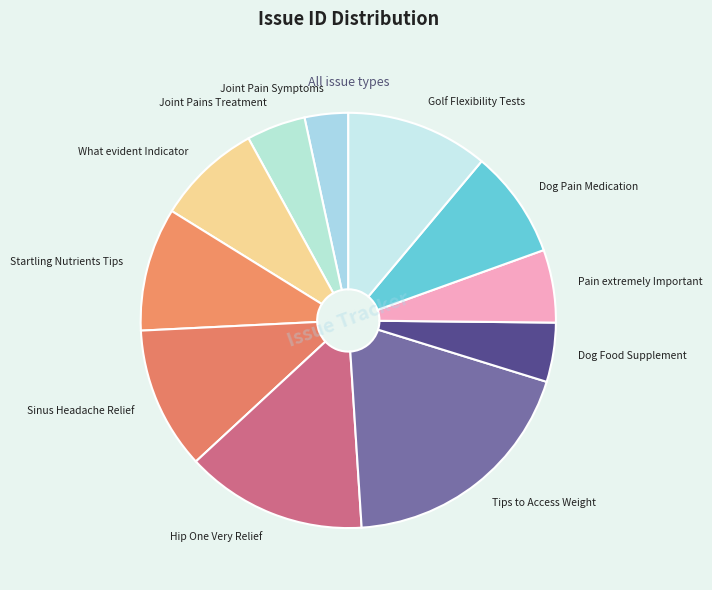

Is it true that Pain extremely Important is 6% of the pie?

True